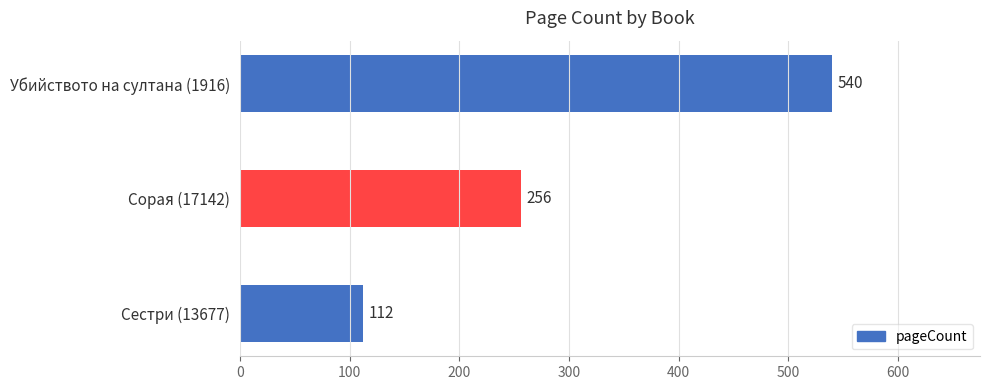

Reading bottom to top, list all the values displayed in this chart.

Сестри (13677)=112	Сорая (17142)=256	Убийството на султана (1916)=540